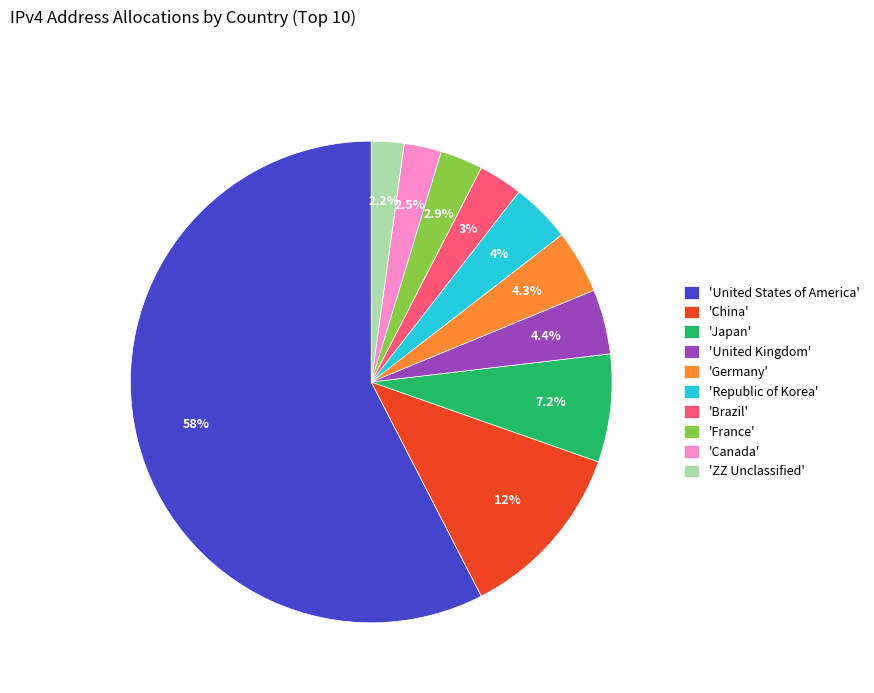

Which slice represents more than half of the pie?

'United States of America'